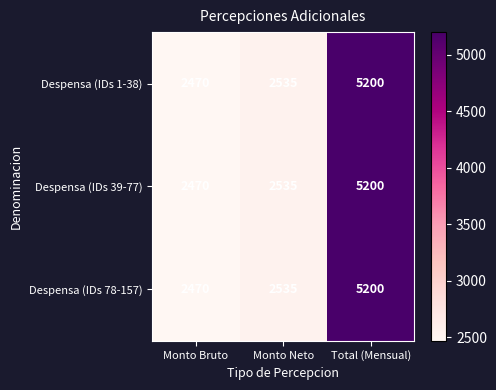

Reading right to left, transcribe all the data shown in this chart.

Despensa (IDs 1-38): 5200	2535	2470
Despensa (IDs 39-77): 5200	2535	2470
Despensa (IDs 78-157): 5200	2535	2470